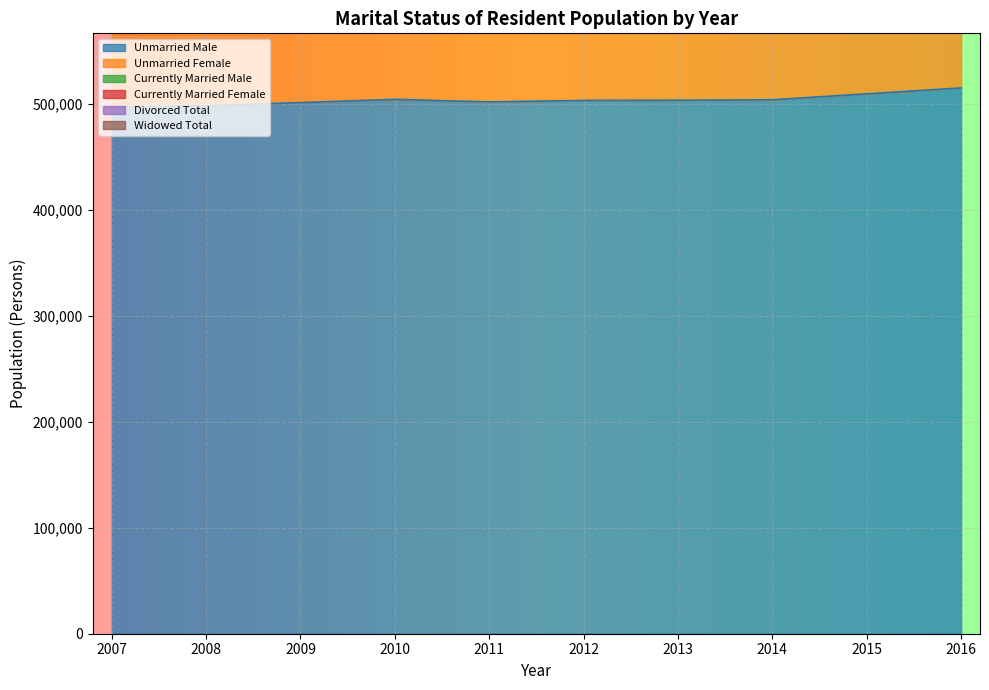

What is the difference between the highest and lowest values at 2014?

1554763